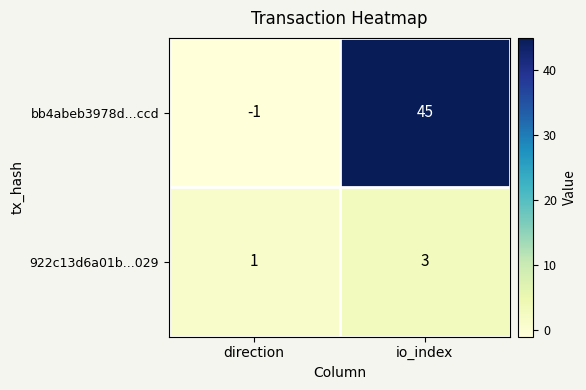

Which series has the largest total across all categories?

bb4abeb3978d...ccd